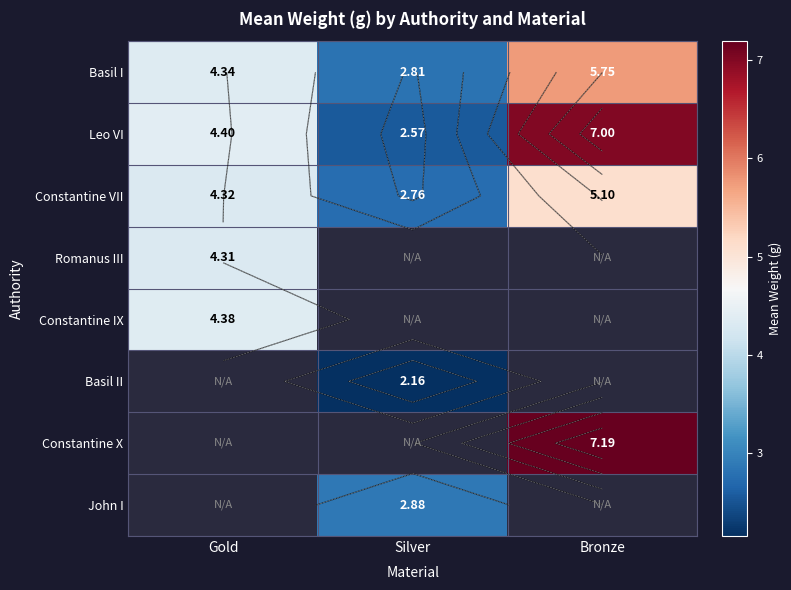

Which has a higher value, Silver or Bronze?

Bronze